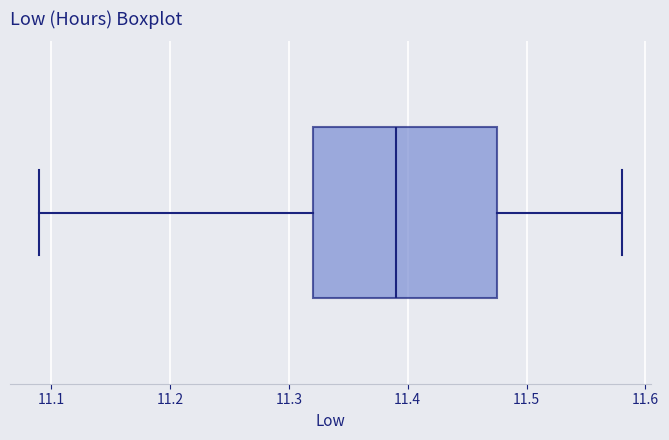

Transcribe this box plot: give where the median line is, the range the box spans, and where the two whiskers end, as read against the x-axis. The values are not printed on the chart, so give them approximately, as read against the axis.

median 11.39, box 11.32 to 11.48, whiskers 11.09 to 11.58